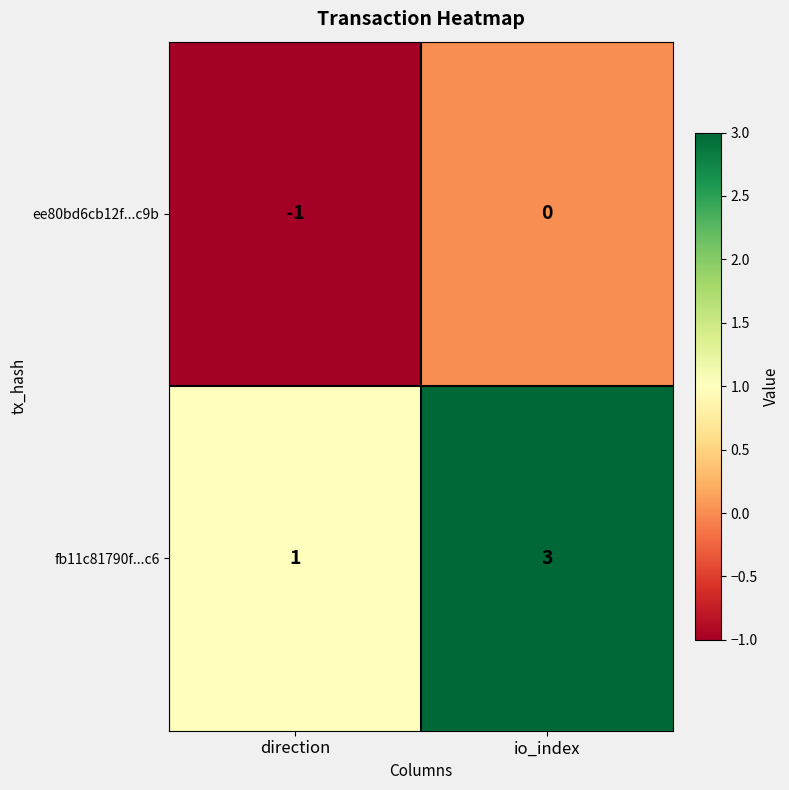

Reading left to right, extract all data points from this chart.

ee80bd6cb12f...c9b: direction=-1	io_index=0
fb11c81790f...c6: direction=1	io_index=3